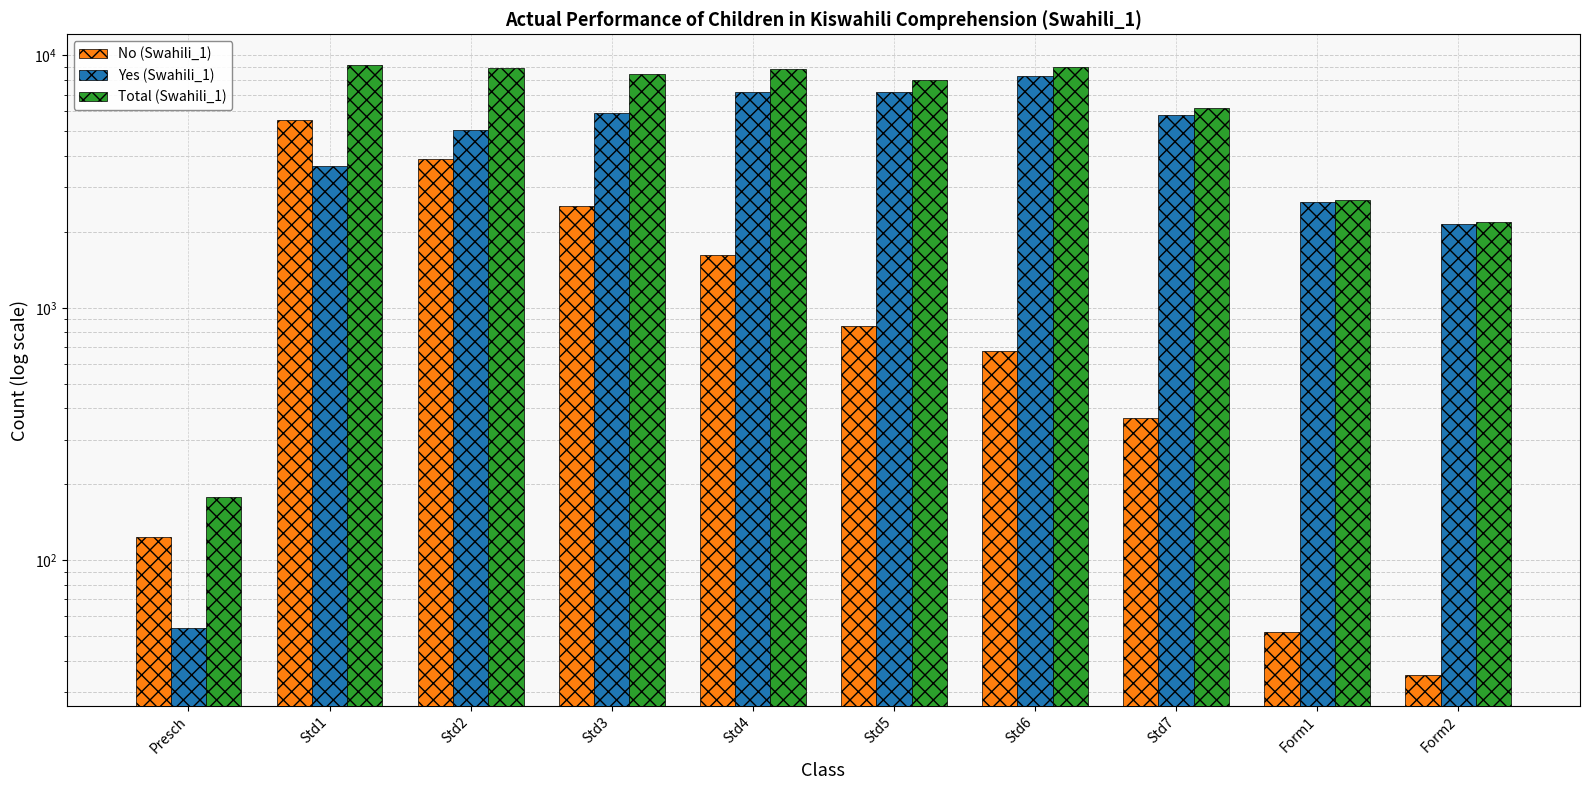

Reading right to left, list all the values displayed in this chart.

No (Swahili_1): 35	52	367	677	848	1617	2536	3881	5537	124
Yes (Swahili_1): 2147	2631	5826	8297	7157	7196	5929	5068	3648	54
Total (Swahili_1): 2182	2683	6193	8974	8005	8813	8465	8949	9185	178